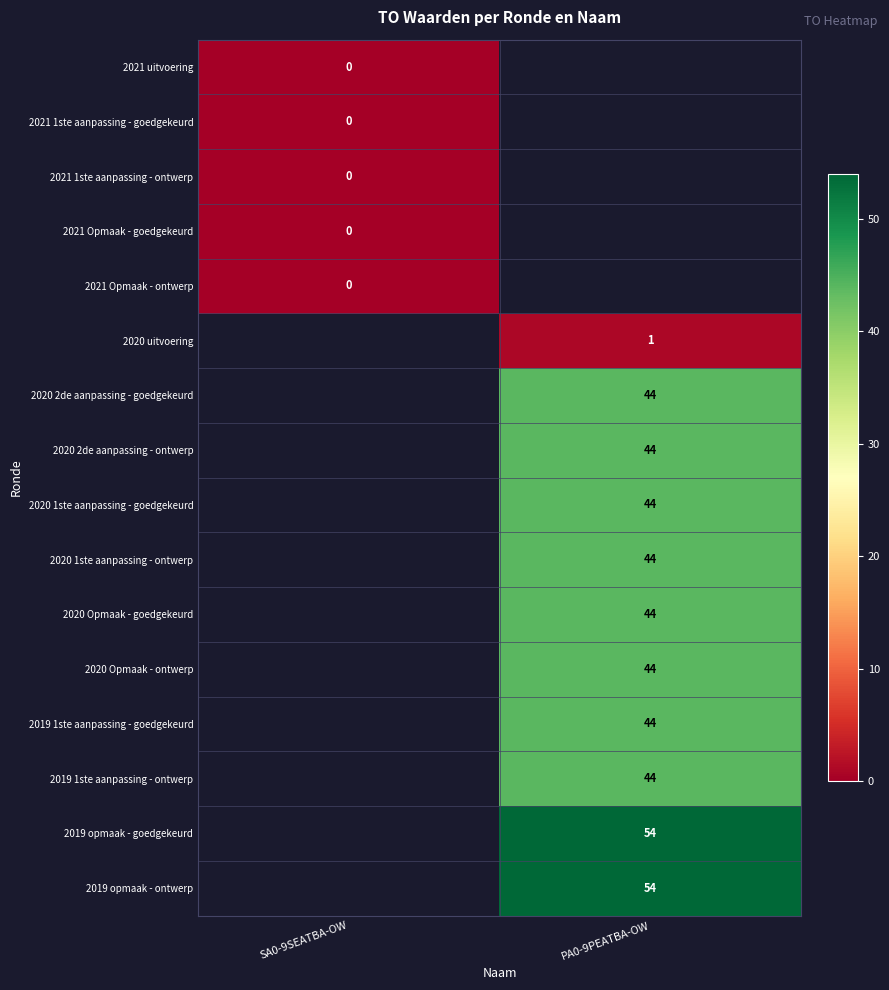

At how many categories does at least one series exceed 2?

1